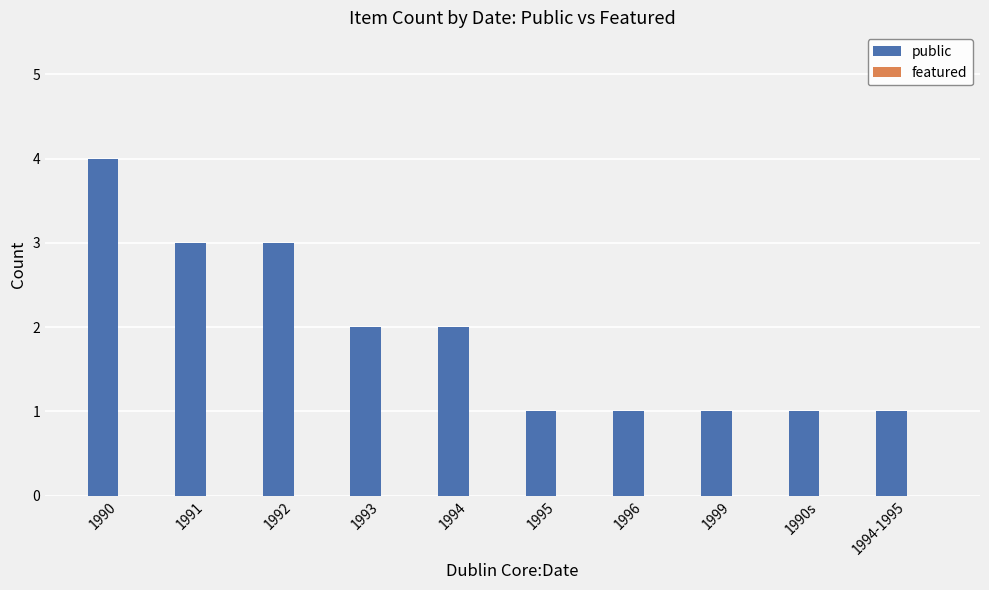

What is the difference between the maximum and second lowest values?

3